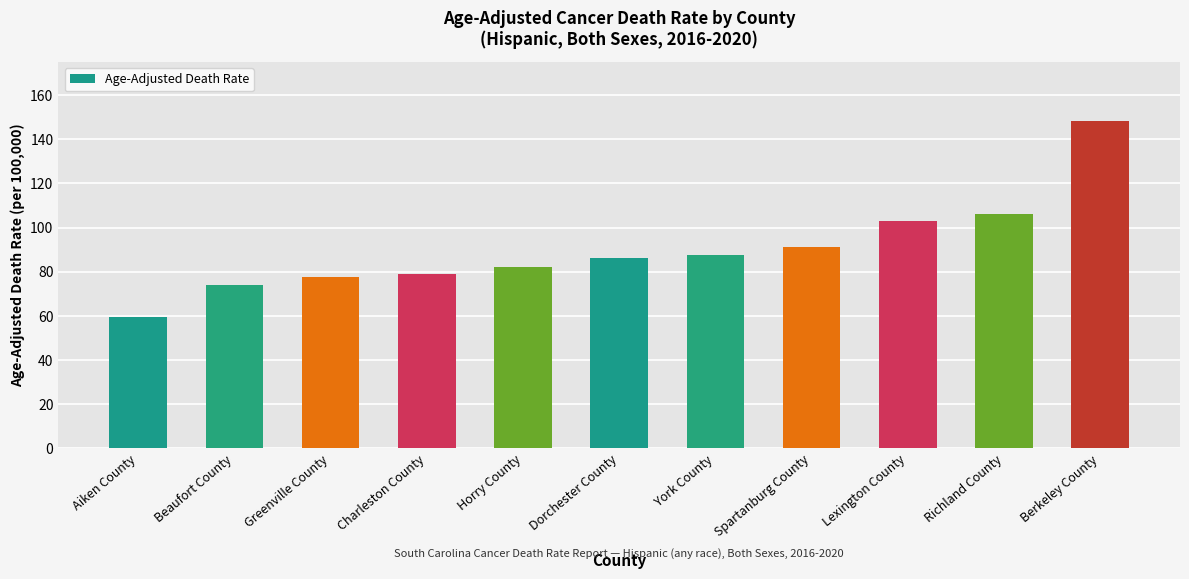

Rank the categories by value from lowest to highest.

Aiken County, Beaufort County, Greenville County, Charleston County, Horry County, Dorchester County, York County, Spartanburg County, Lexington County, Richland County, Berkeley County